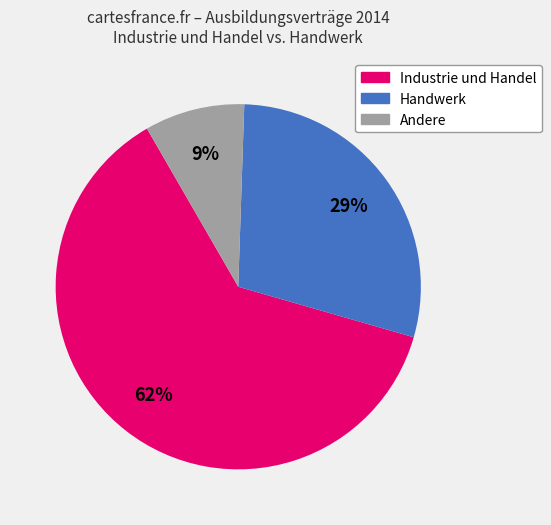

Does any single category account for the majority?

Yes